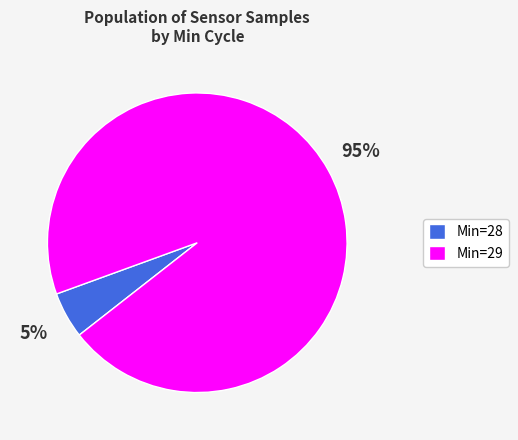

Which slice is the smallest?

Min=28